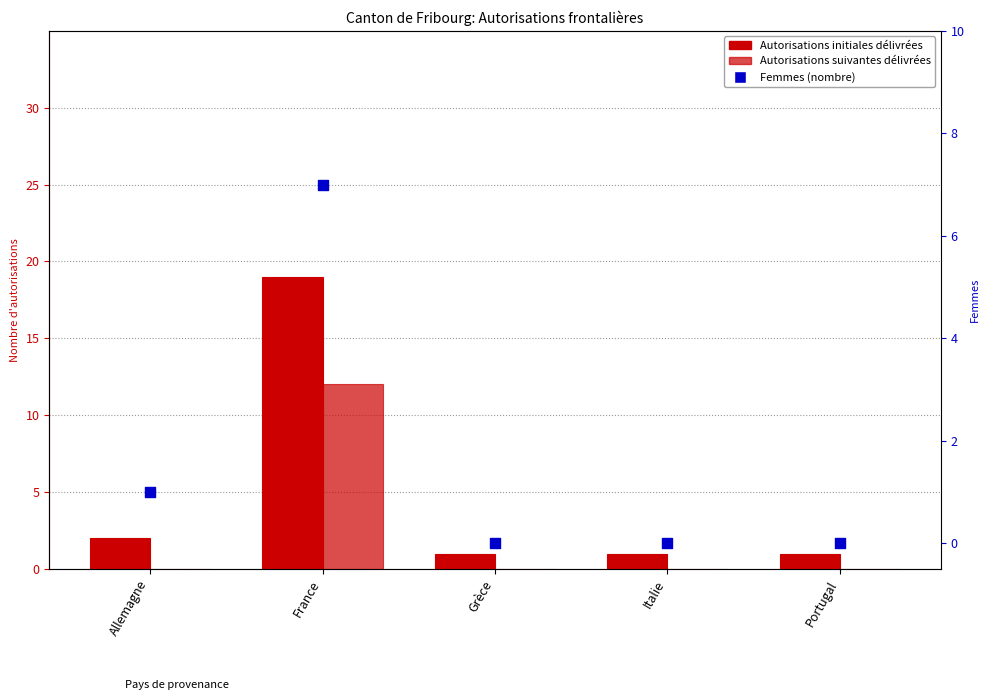

What is the total value across all series at Italie?

1